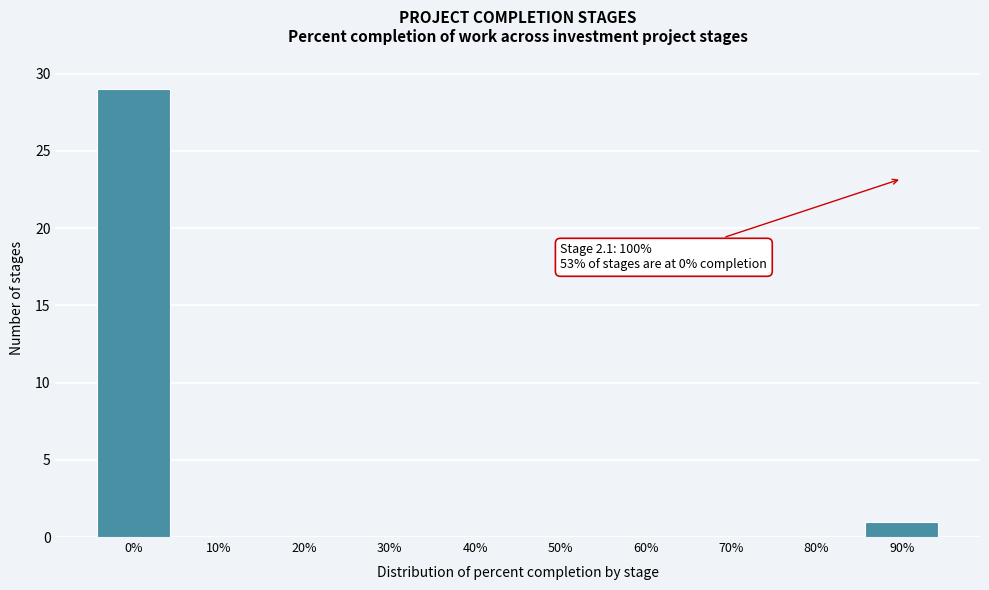

Reading right to left, list all the values displayed in this chart.

90%=1	80%=0	70%=0	60%=0	50%=0	40%=0	30%=0	20%=0	10%=0	0%=29